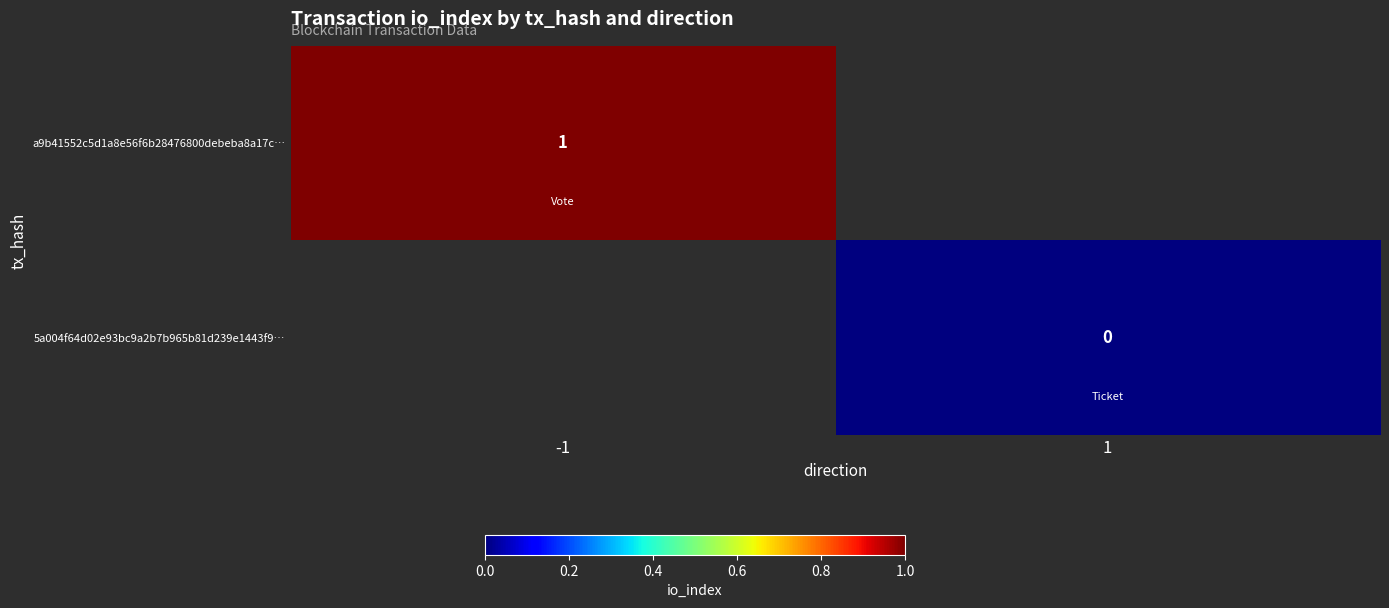

Is it true that a9b41552c5d1a8e56f6b28476800debeba8a17c… equals 0 at -1?

False